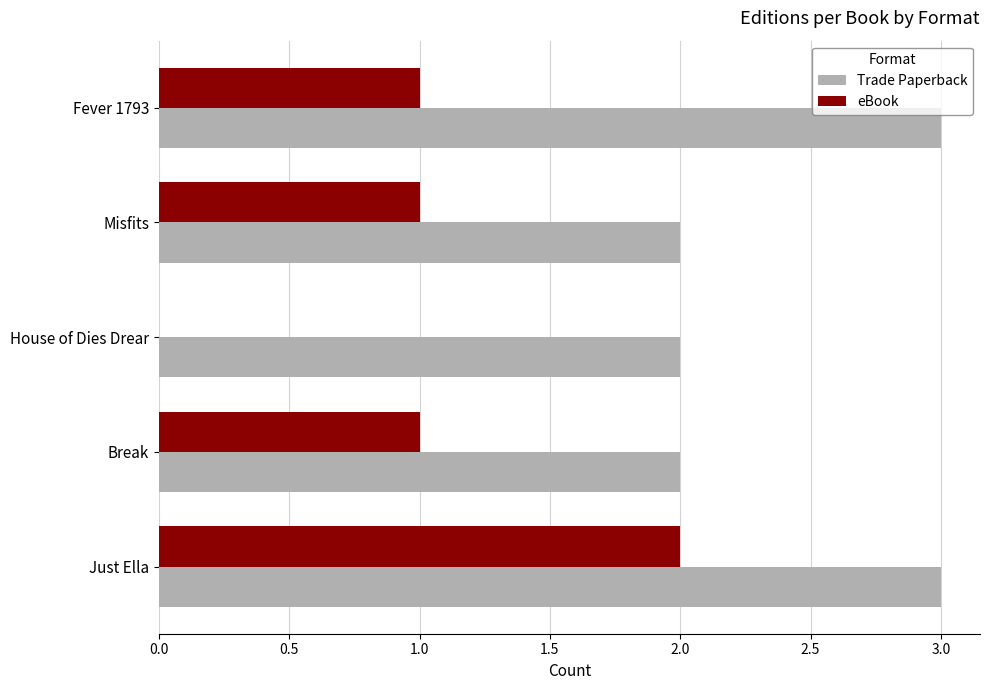

What is the sum of all eBook values?

5